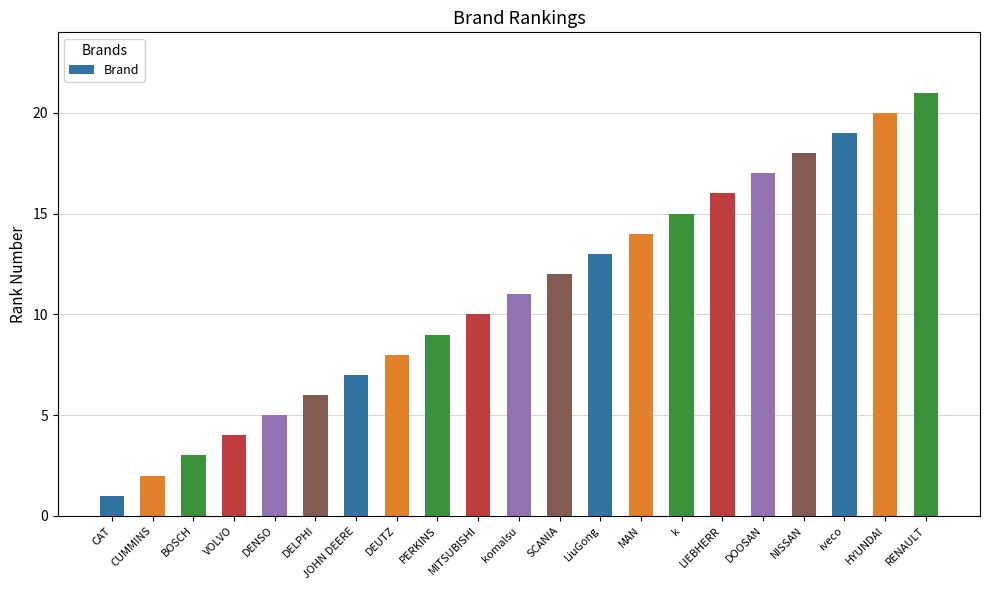

How many data points are less than 11?

10